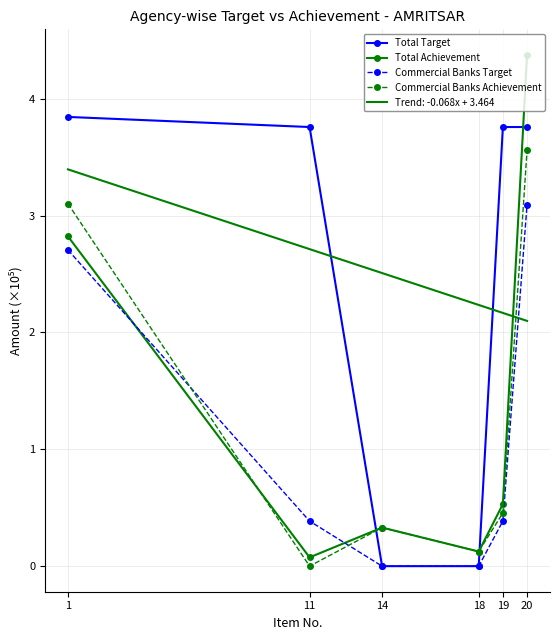

Rank the series at 20 from lowest to highest value.

Trend: -0.068x + 3.464, Commercial Banks Target, Commercial Banks Achievement, Total Target, Total Achievement